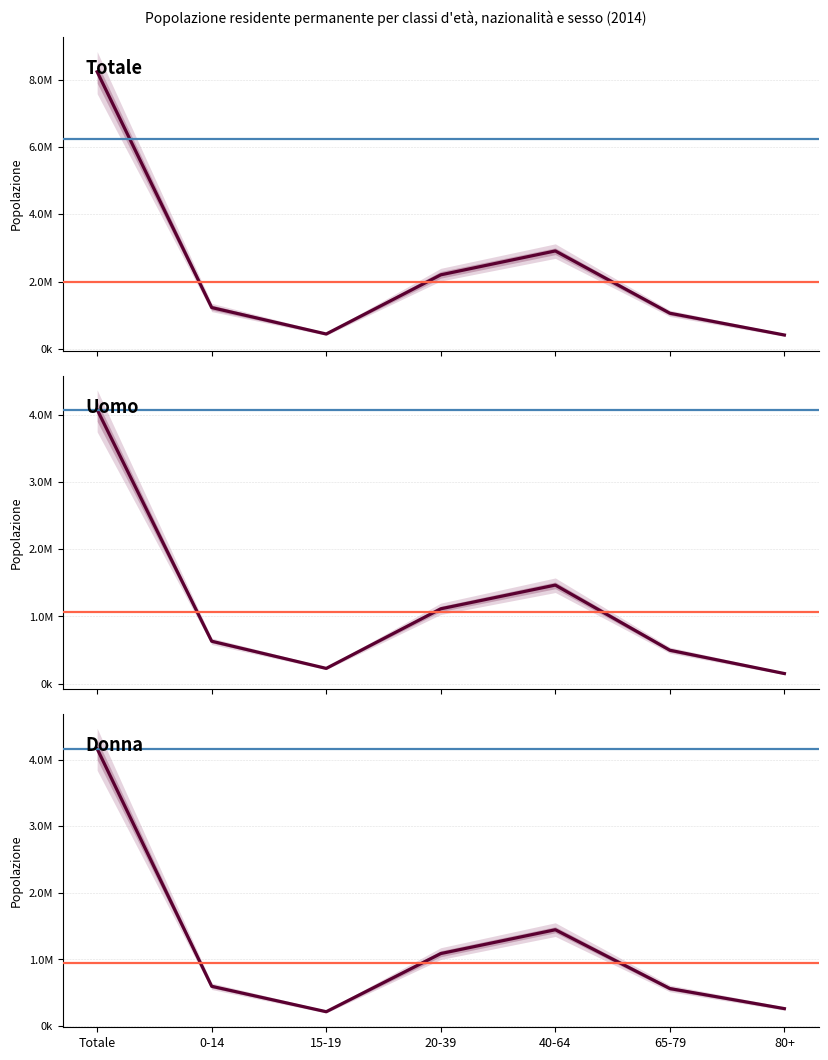

How many data points does each series have?

7